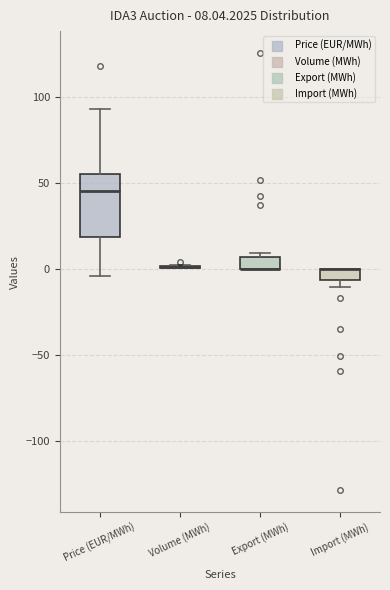

Which box is the tallest, from its lower edge to its upper edge?

Price (EUR/MWh)